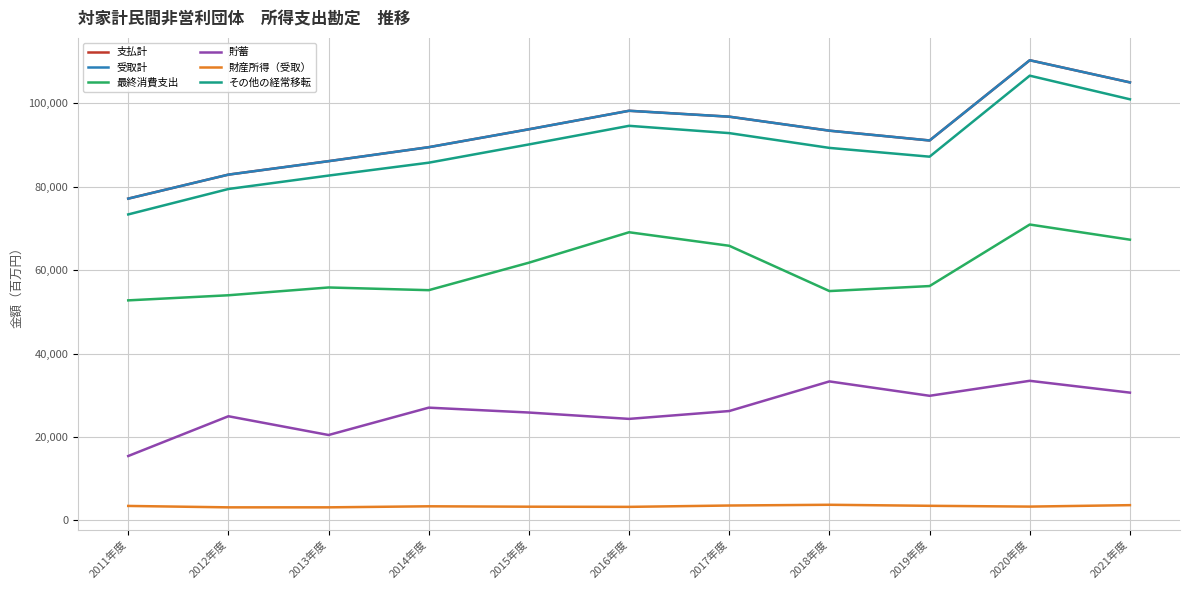

Is it true that 受取計 equals 147161 at 2018年度?

False